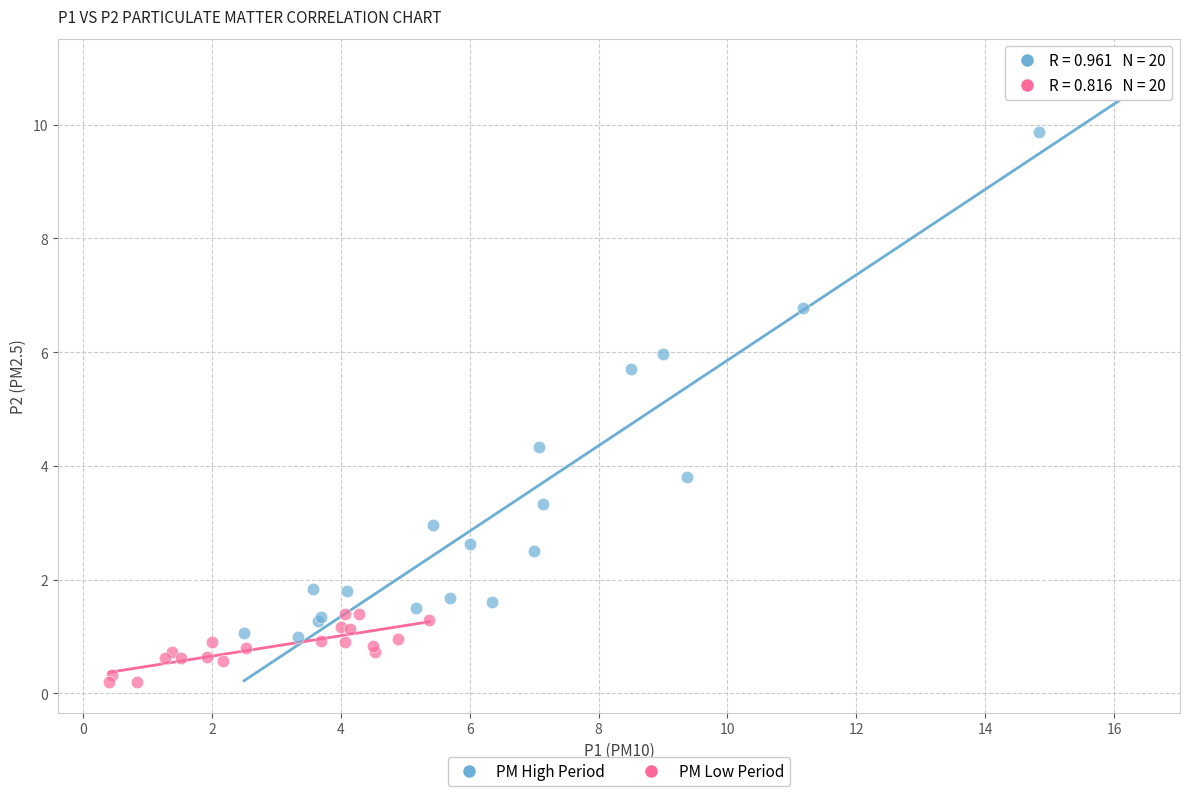

Which series has the largest Y range (max minus min)?

PM High Period